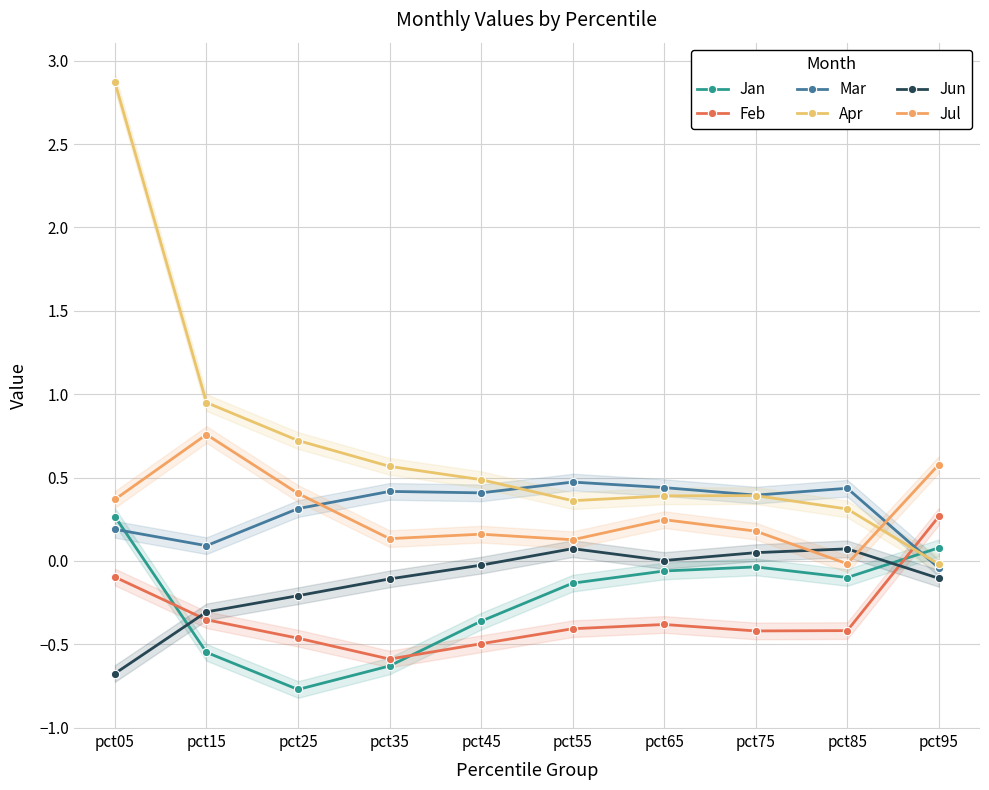

How many interior local valleys does the Apr series have?

1